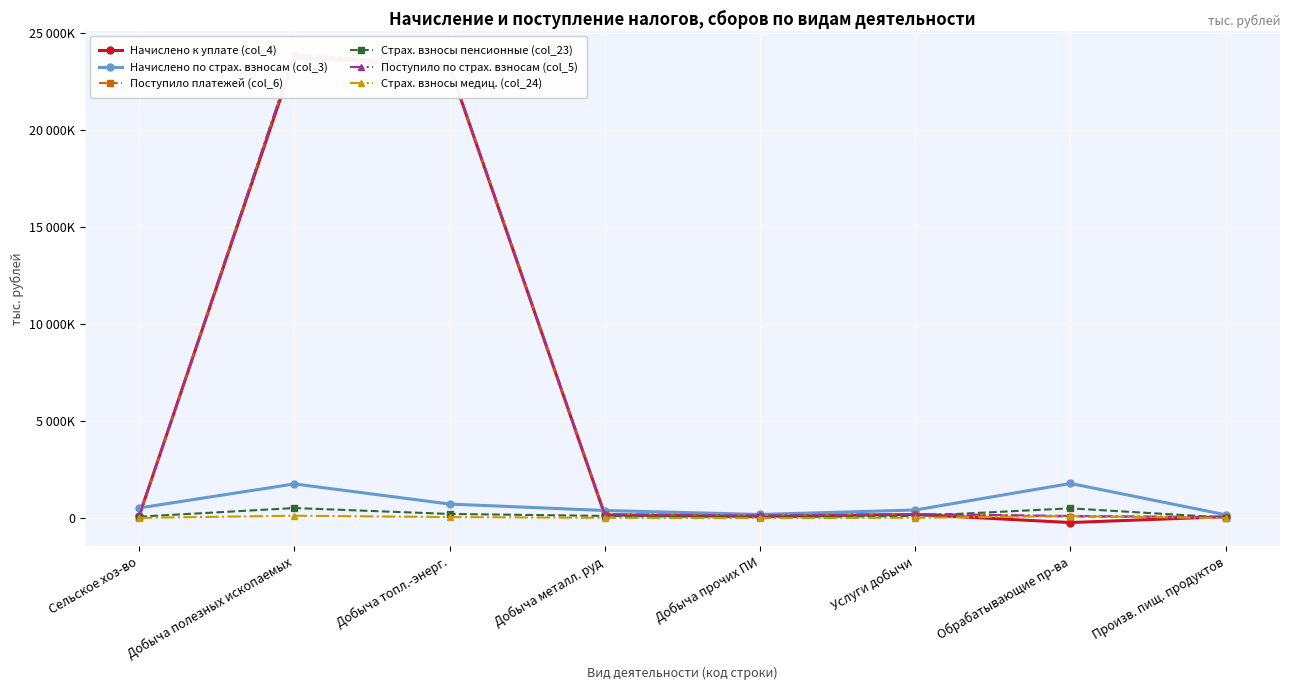

What position from the left is Добыча металл. руд?

4